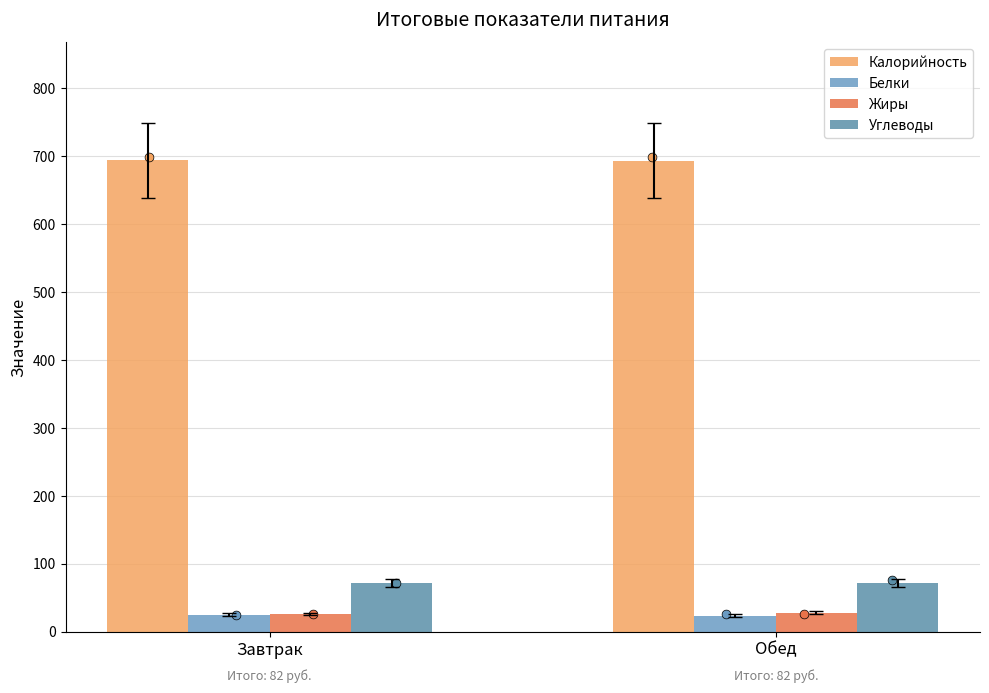

Which series reaches the minimum Y coordinate?

Белки